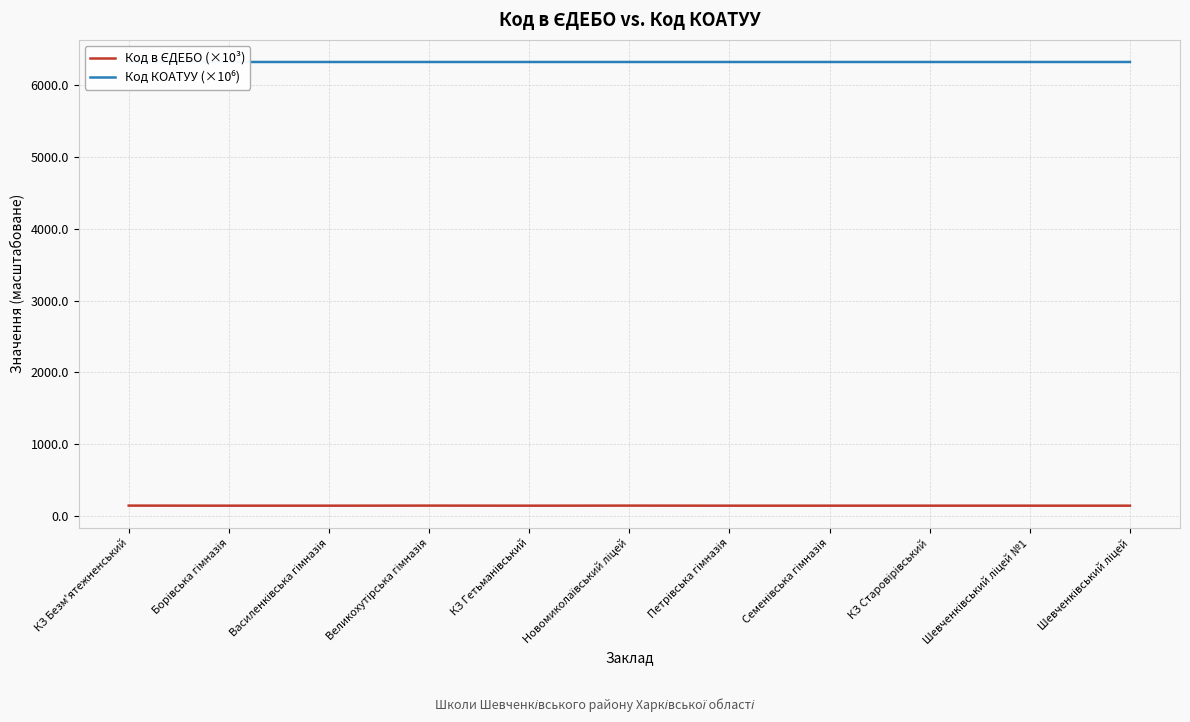

Is this an area chart (filled region under the line)?

No